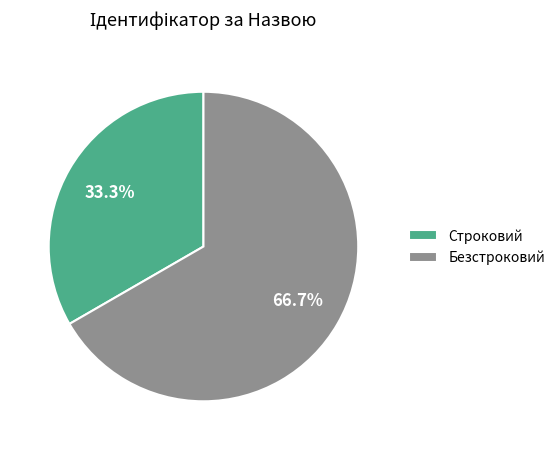

Count the number of slices in the pie.

2